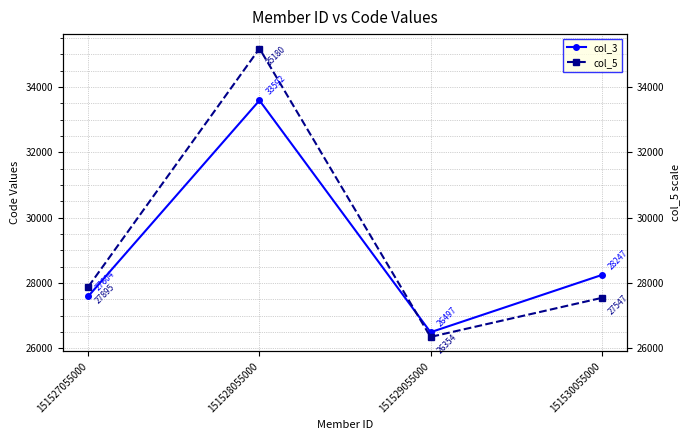

What value does the col_5 series have at 151528055000?

35180